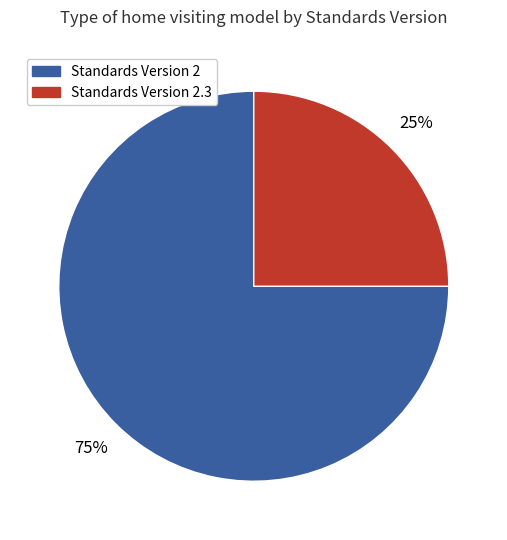

Count the number of slices in the pie.

2